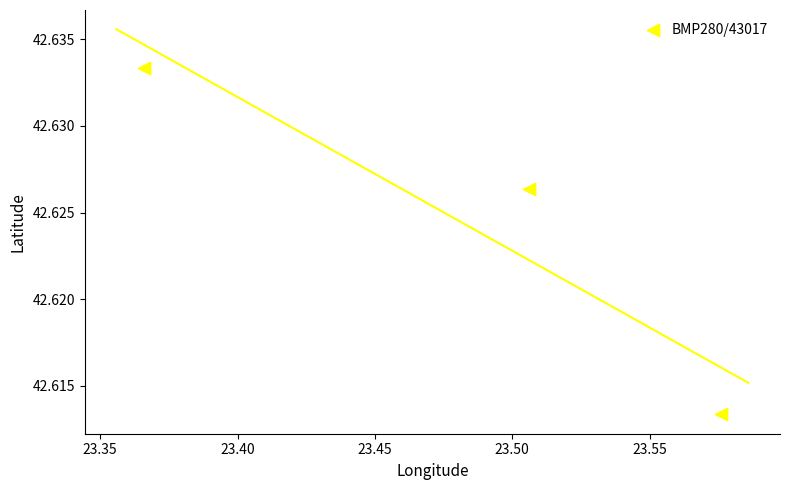

What is the average X value?

23.5